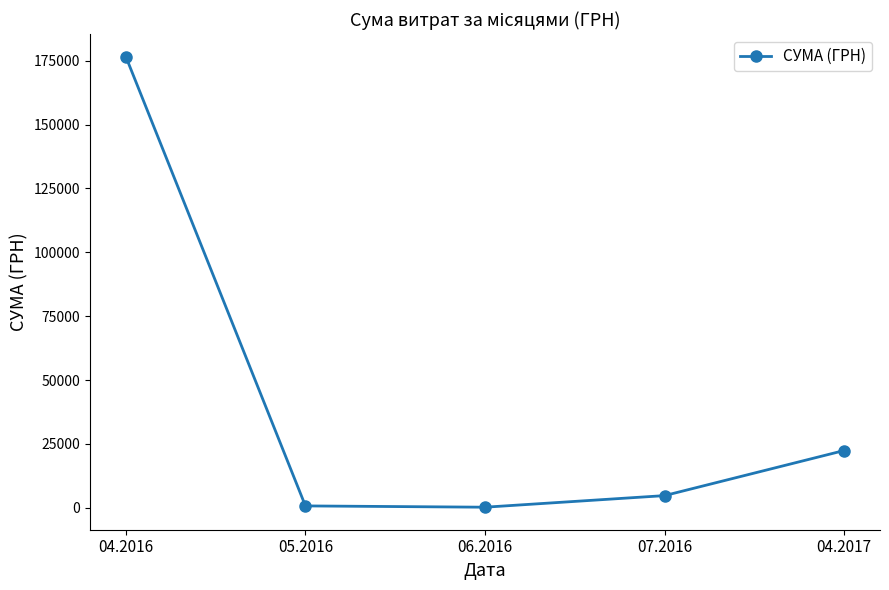

How many data points are above 4798?

3